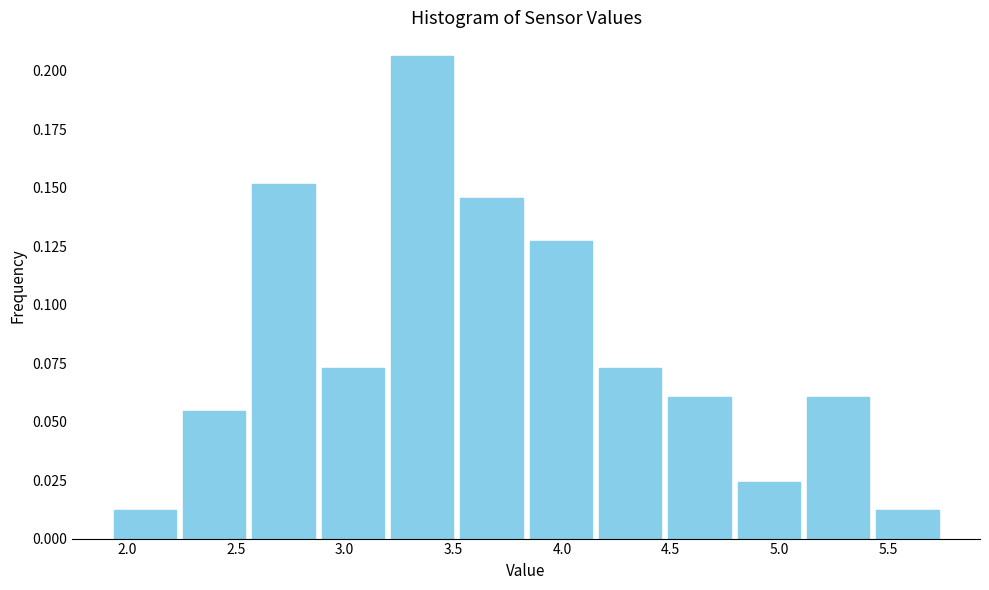

Over which range of the x-axis is the bar tallest?

3.20 to 3.50